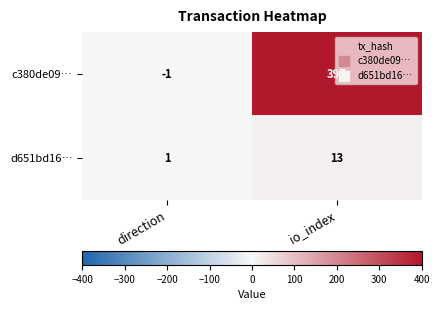

Which category has the highest value in the d651bd16… series?

io_index